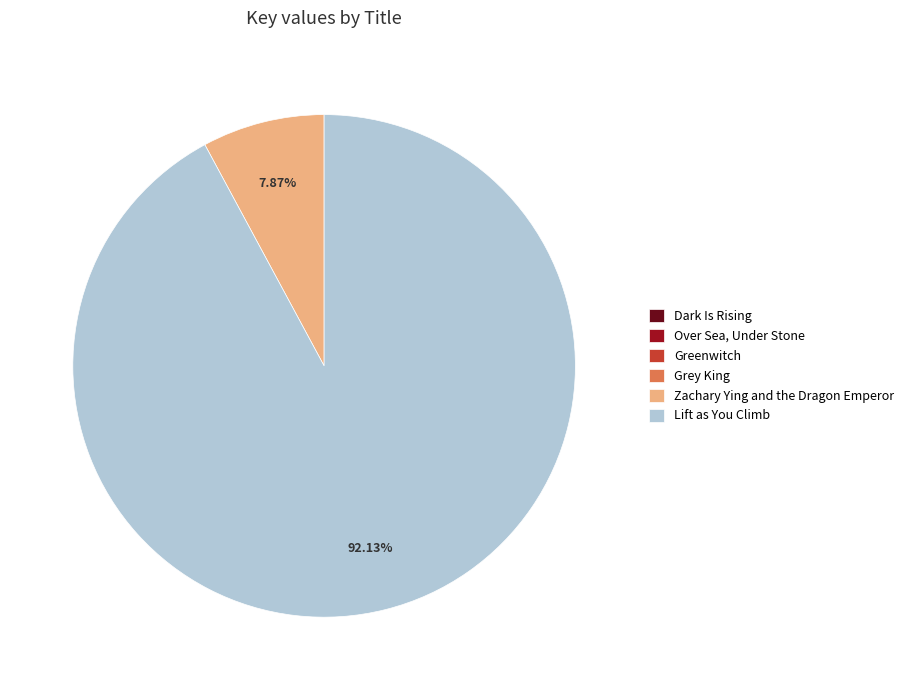

What is the largest slice in the pie chart?

Lift as You Climb